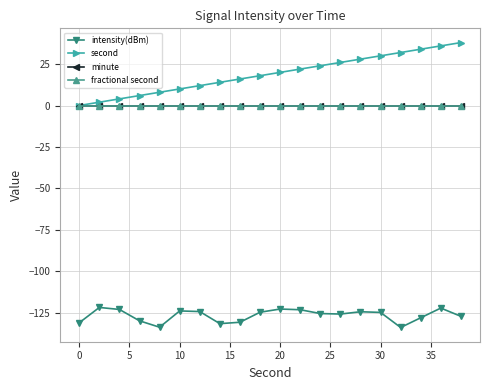

What are all the series names shown in the legend?

intensity(dBm), second, minute, fractional second